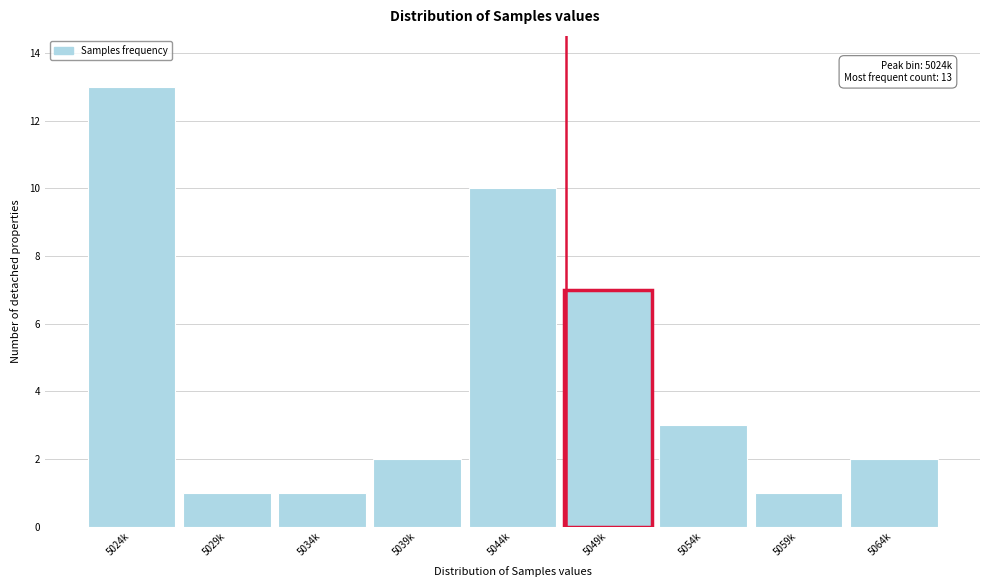

Reading left to right, list all the values displayed in this chart.

5024k=13	5029k=1	5034k=1	5039k=2	5044k=10	5049k=7	5054k=3	5059k=1	5064k=2